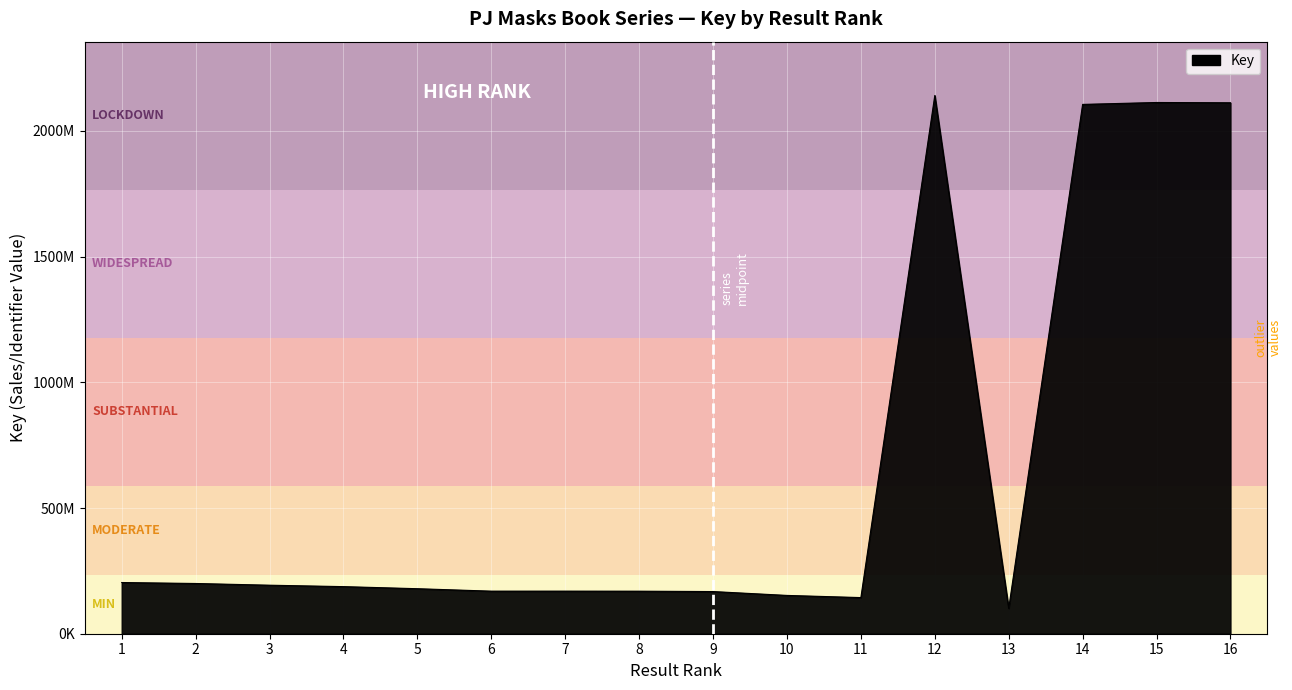

At which label is the value closest to 1120925487?

1